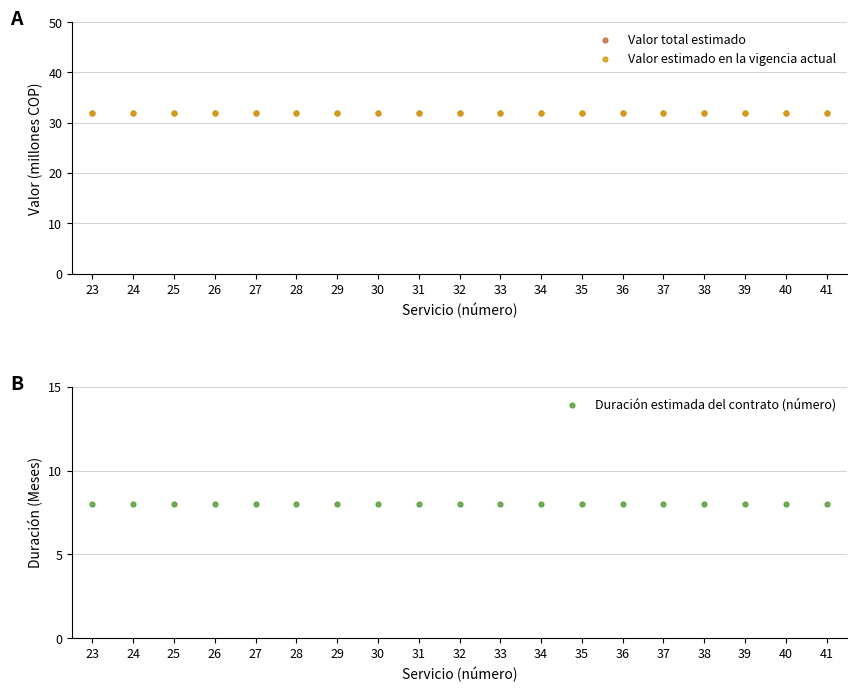

What are all the series names shown in the legend?

Valor total estimado, Valor estimado en la vigencia actual, Duración estimada del contrato (número)